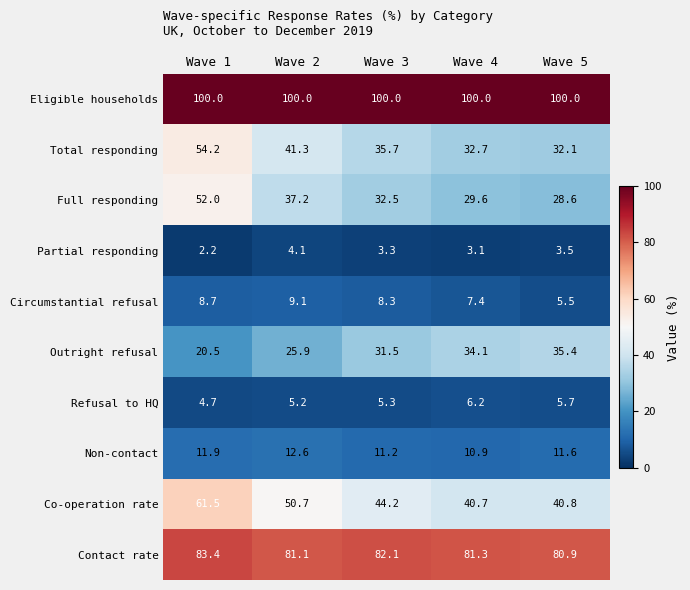

Rank the series by their maximum value, from lowest to highest.

Partial responding, Refusal to HQ, Circumstantial refusal, Non-contact, Outright refusal, Full responding, Total responding, Co-operation rate, Contact rate, Eligible households